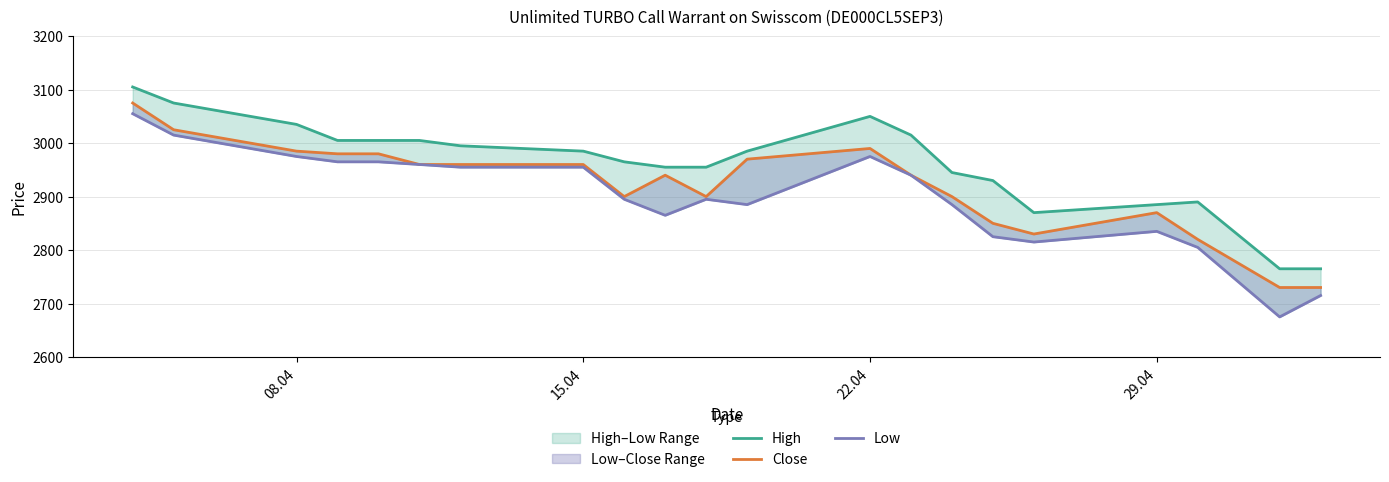

Rank the series by their maximum value, from highest to lowest.

High, Close, Low